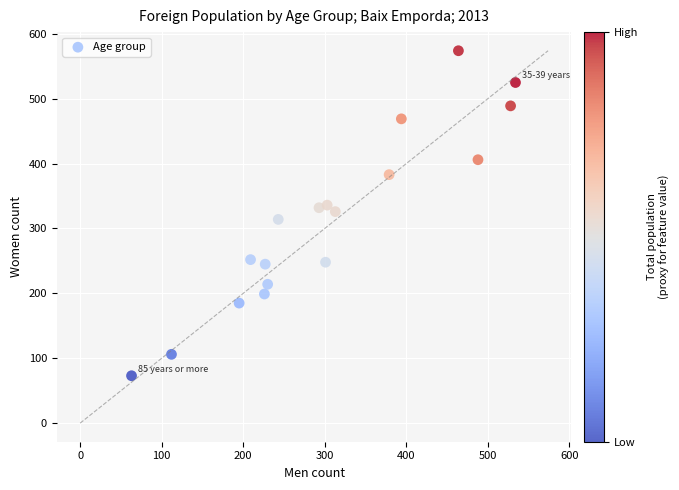

What is the range of X values (max minus min)?

471